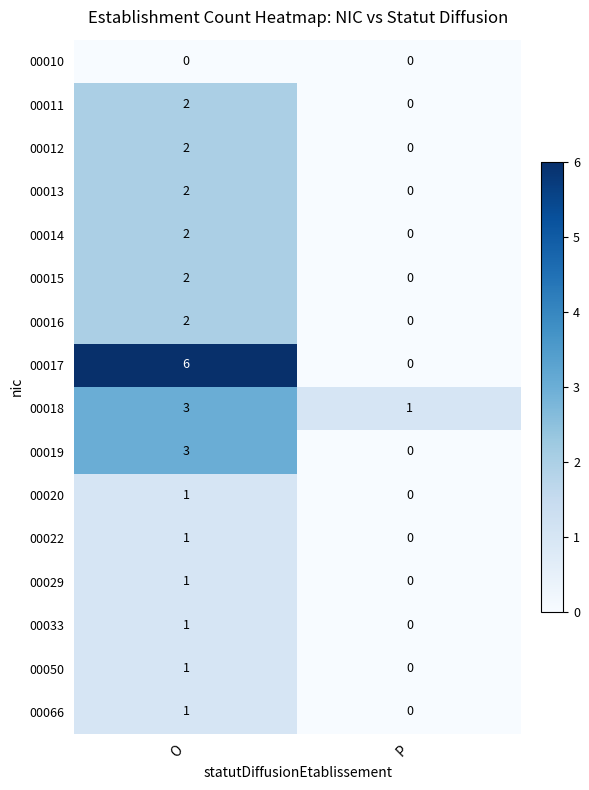

The 00011 series shows -1 at P. True or false?

False